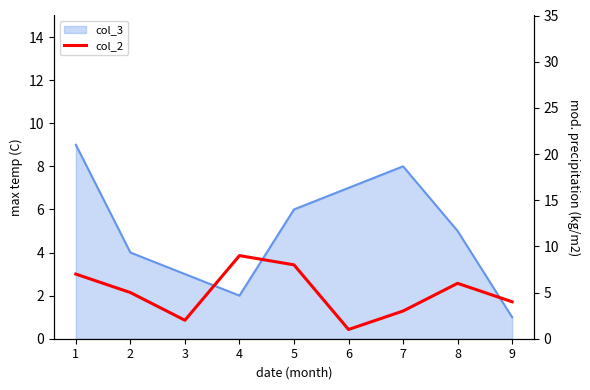

True or false: the data has more than 0 interior local peaks.

True